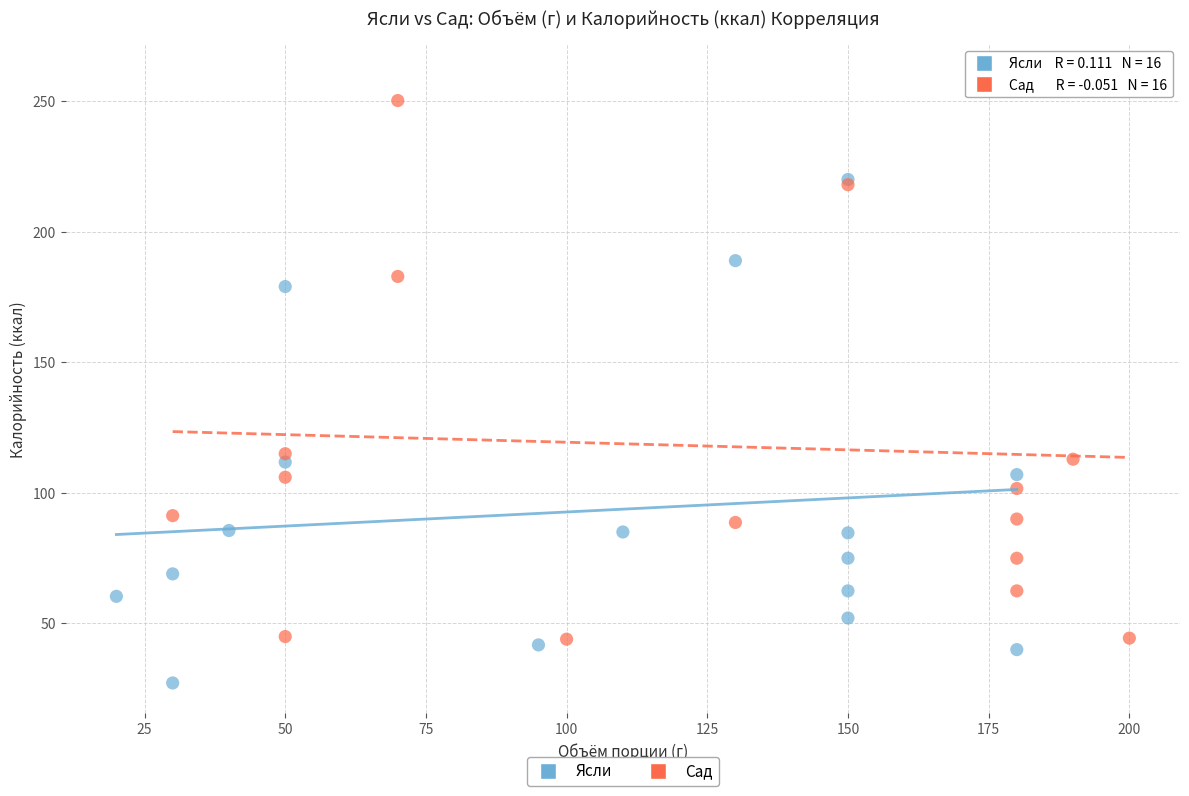

Which series reaches the minimum Y coordinate?

Ясли